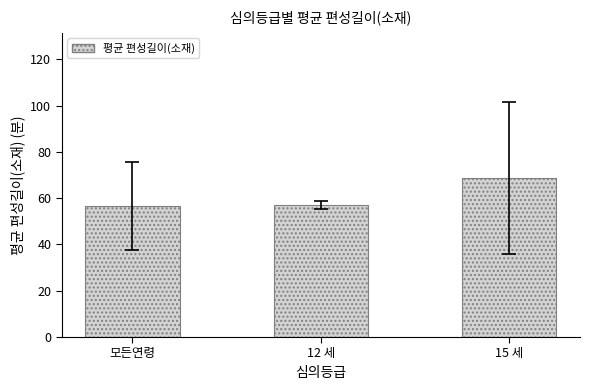

Which has a higher value, 12 세 or 15 세?

15 세